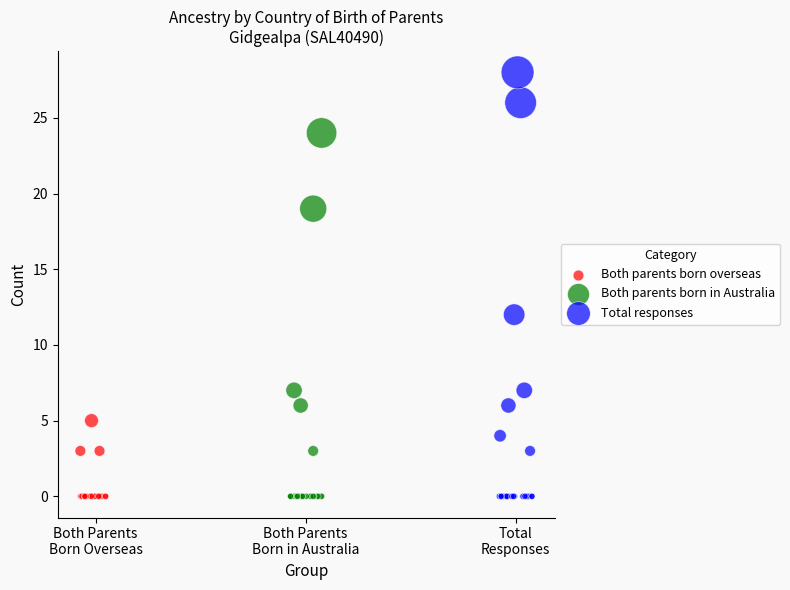

Which series contains the highest Y value?

Total responses